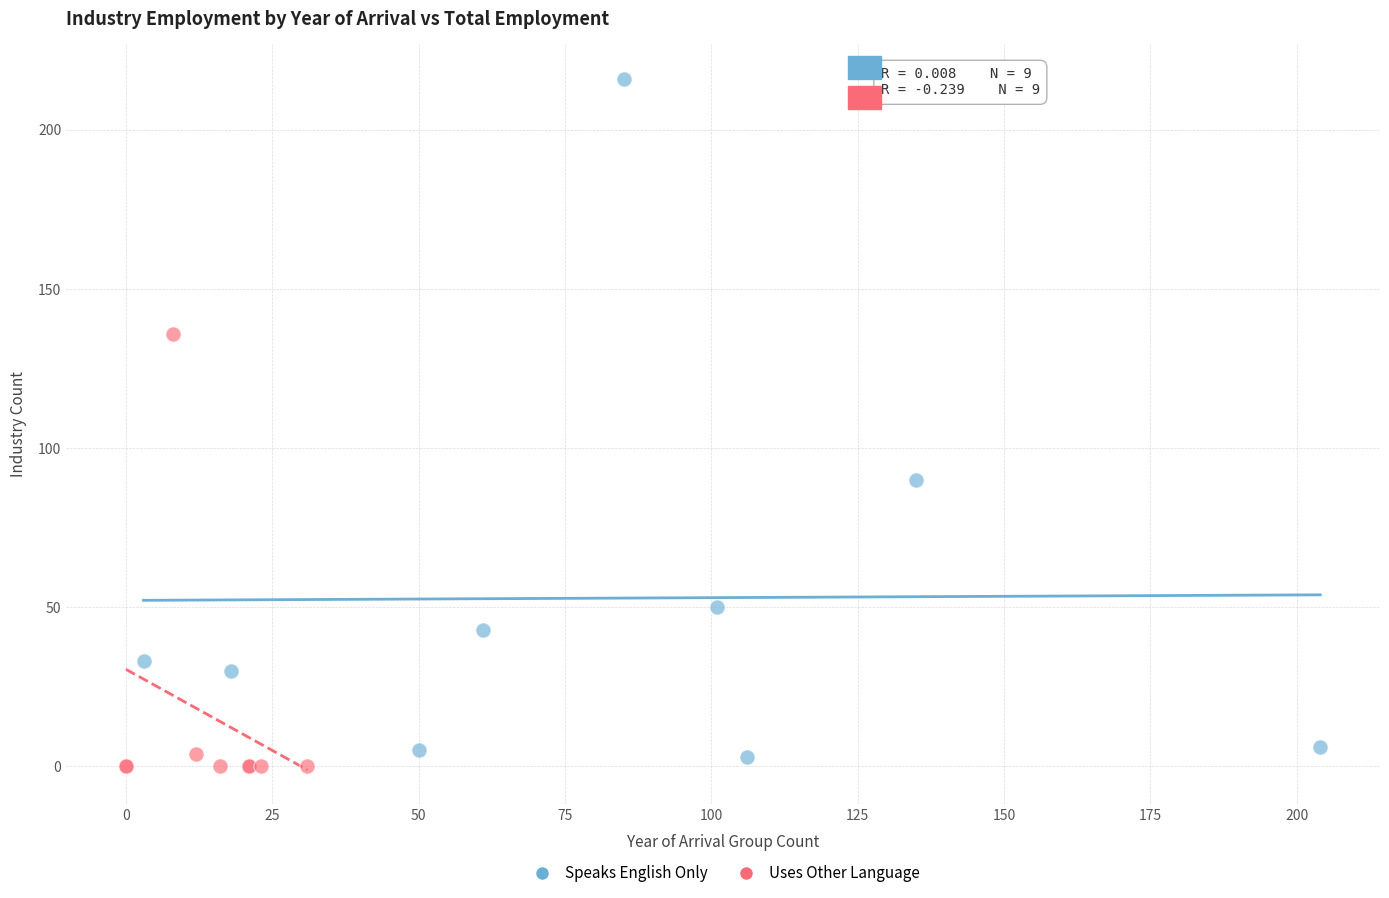

Which series has the largest Y range (max minus min)?

Speaks English Only